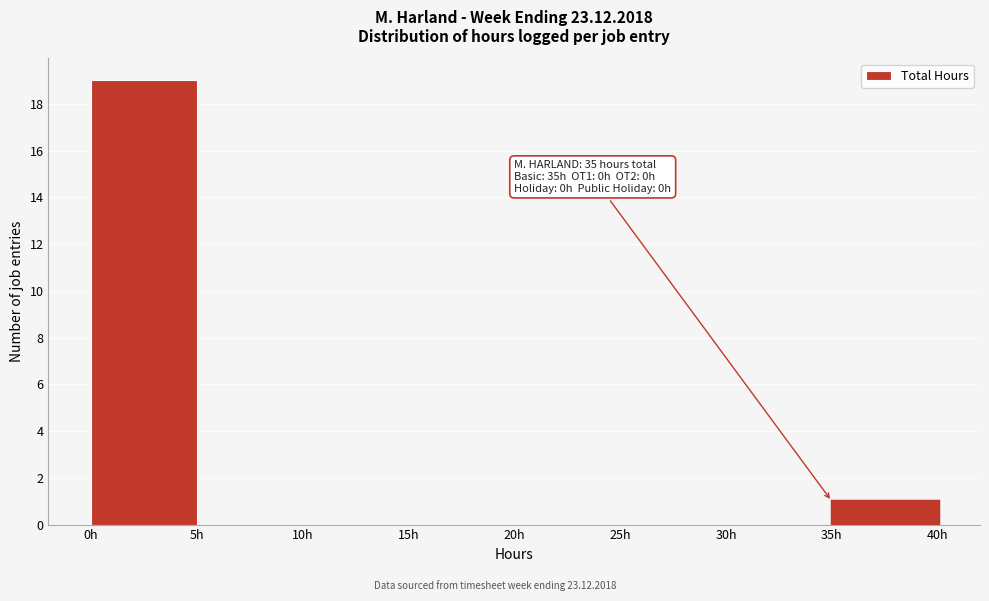

Which range on the x-axis has the tallest bar?

0 to 5